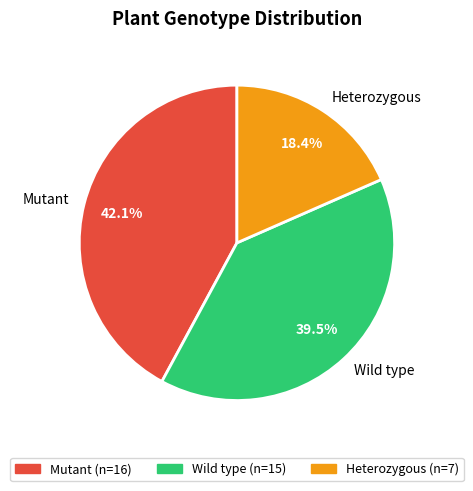

Is it true that Mutant is 1% of the pie?

False